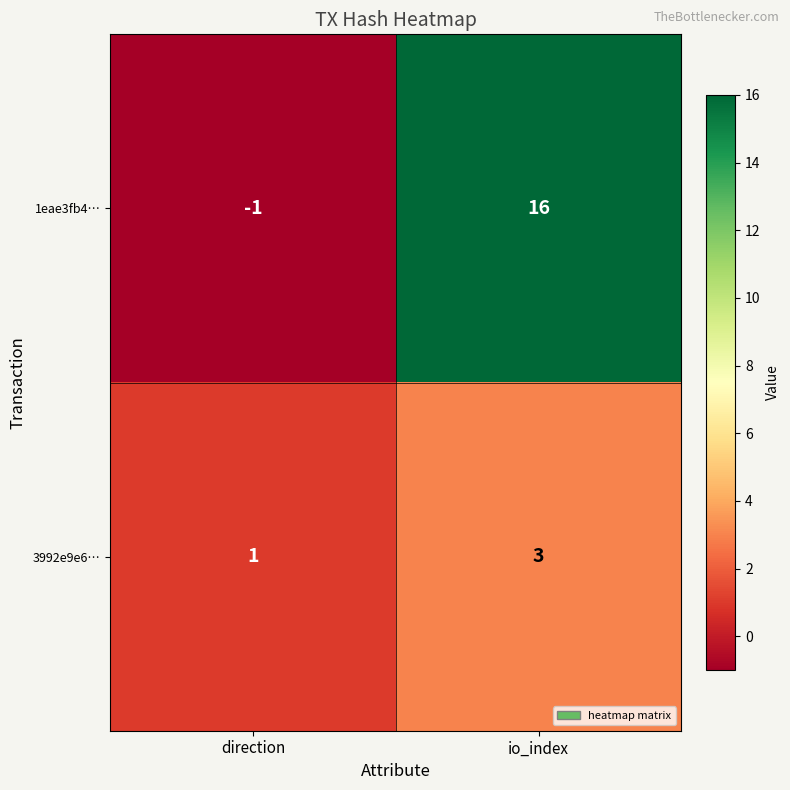

What is the highest value of the 3992e9e6… series?

3